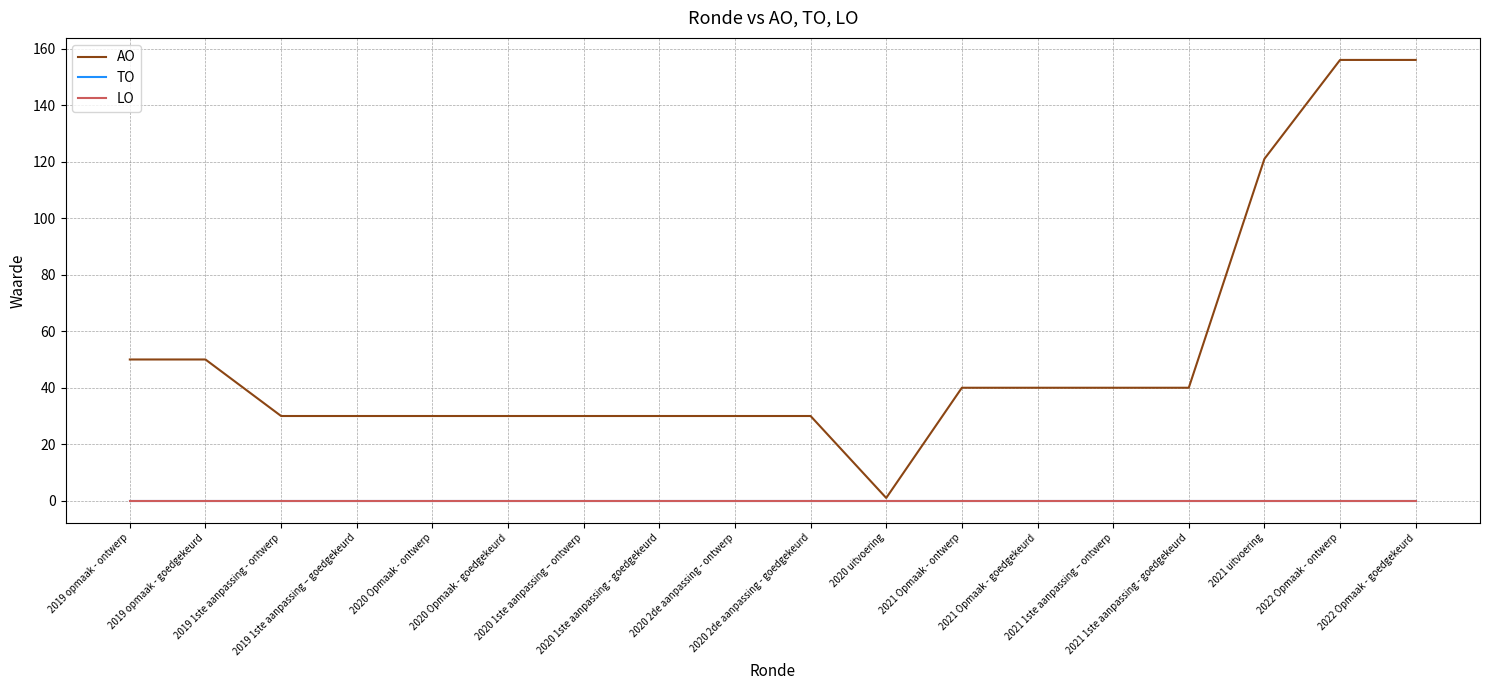

Does the chart display data point markers on the line(s)?

No